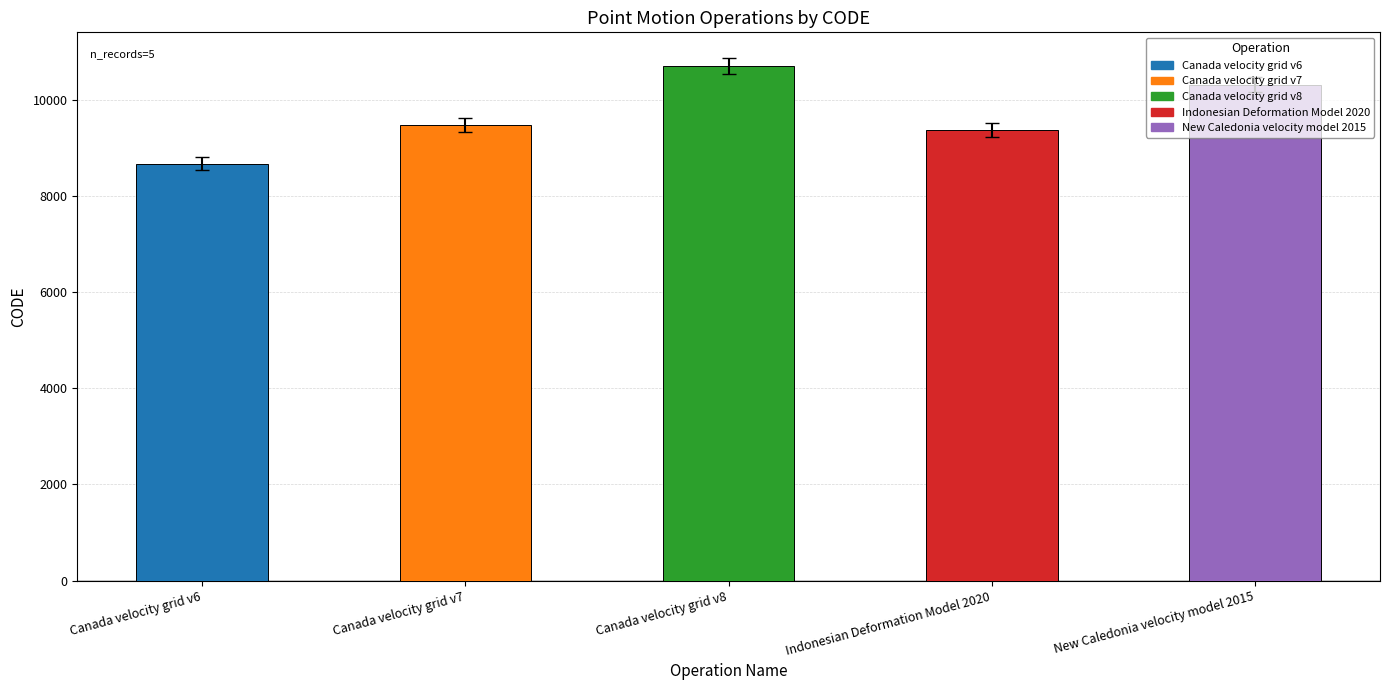

How many data points does each series have?

5